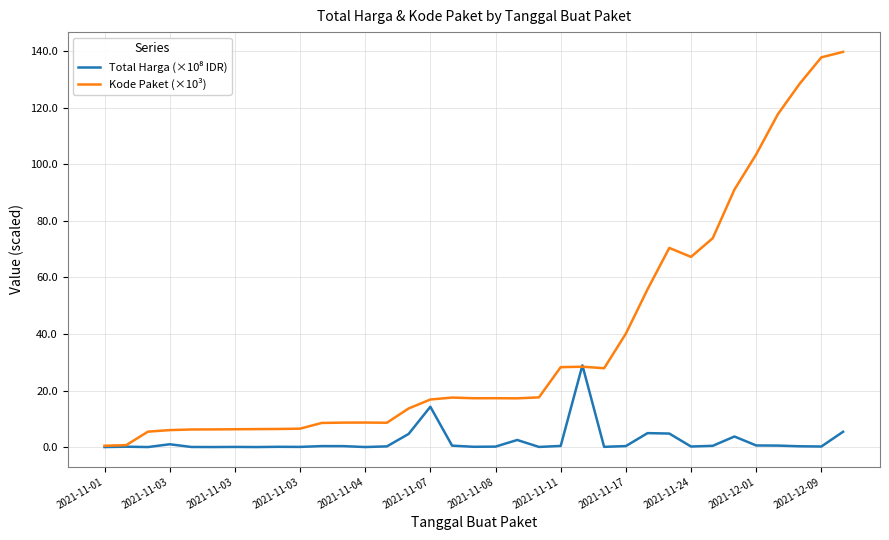

Which series has the largest total across all categories?

Kode Paket (×10³)